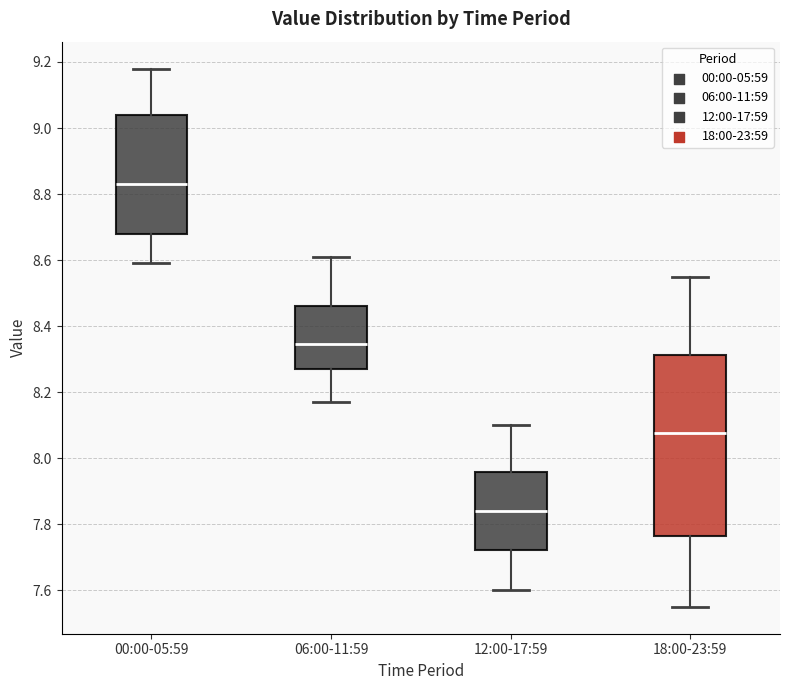

Reading left to right, read every box against the y-axis: the position of its median line, the range the box covers, and the ends of its whiskers. The values are not printed on the chart, so give them approximately, as read against the axis.

00:00-05:59: median 8.84, box 8.68 to 9.04, whiskers 8.60 to 9.18
06:00-11:59: median 8.34, box 8.28 to 8.46, whiskers 8.18 to 8.62
12:00-17:59: median 7.84, box 7.72 to 7.96, whiskers 7.60 to 8.10
18:00-23:59: median 8.08, box 7.76 to 8.32, whiskers 7.56 to 8.56